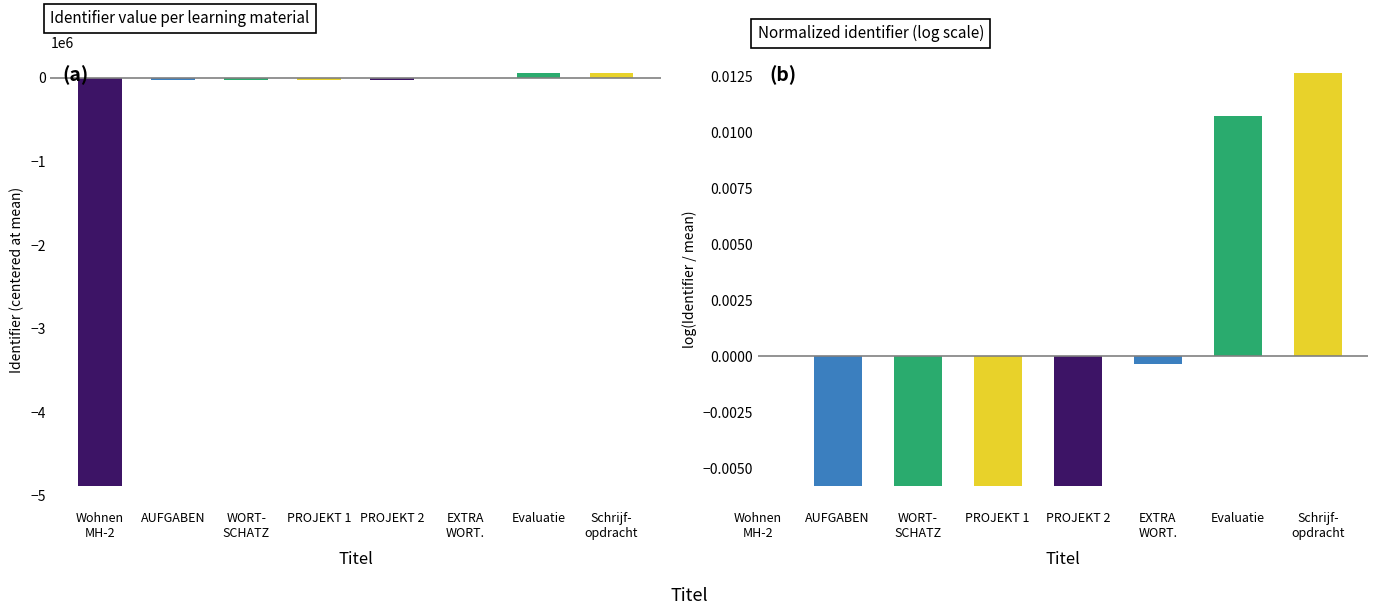

Which has a higher value, EXTRA
WORT. or WORT-
SCHATZ?

EXTRA
WORT.